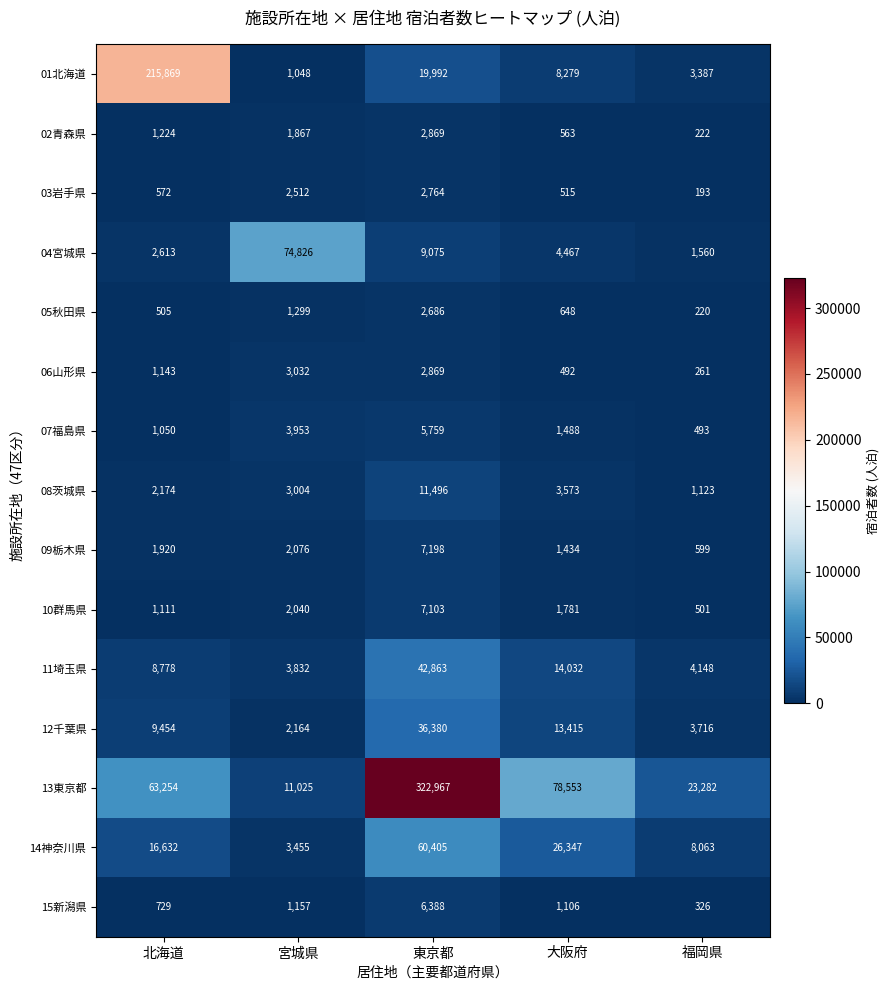

Which series changed the most between 北海道 and 福岡県?

01北海道